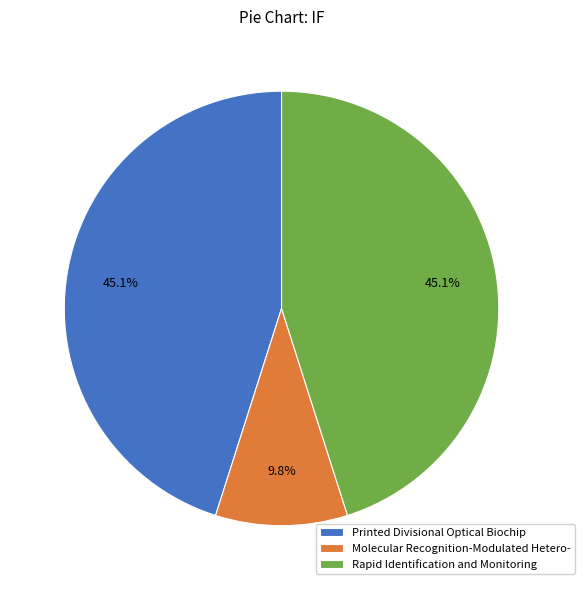

True or false: Printed Divisional Optical Biochip accounts for 45% of the total.

True